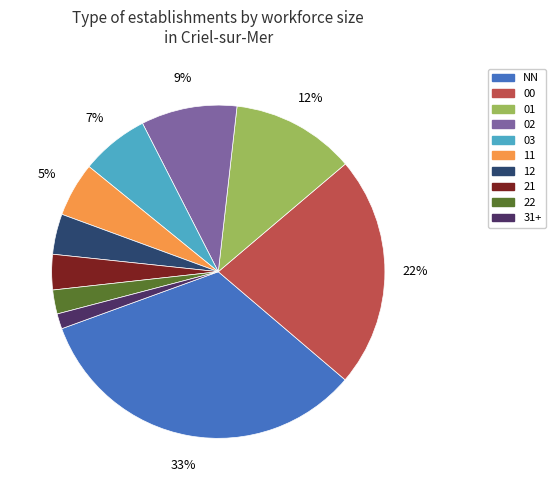

Is there any slice that represents more than half of the pie?

No